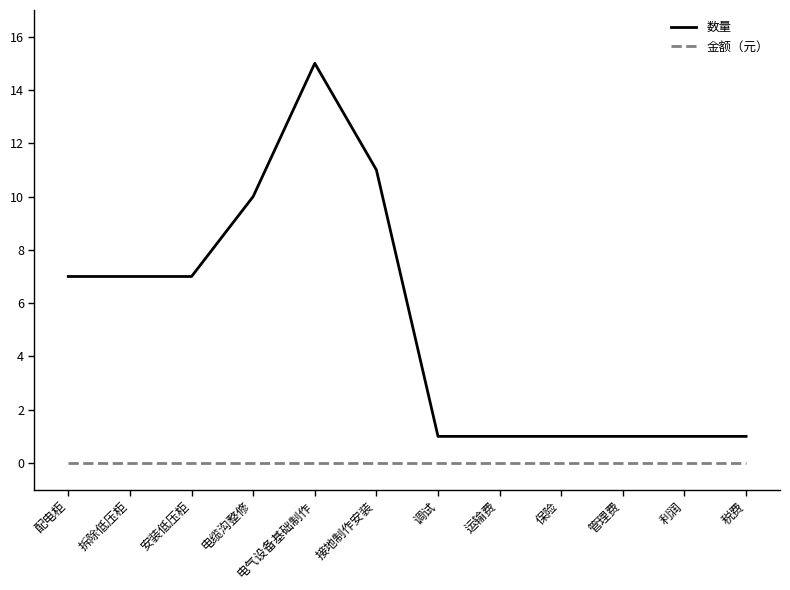

At which category is the sum across all series the highest?

电气设备基础制作